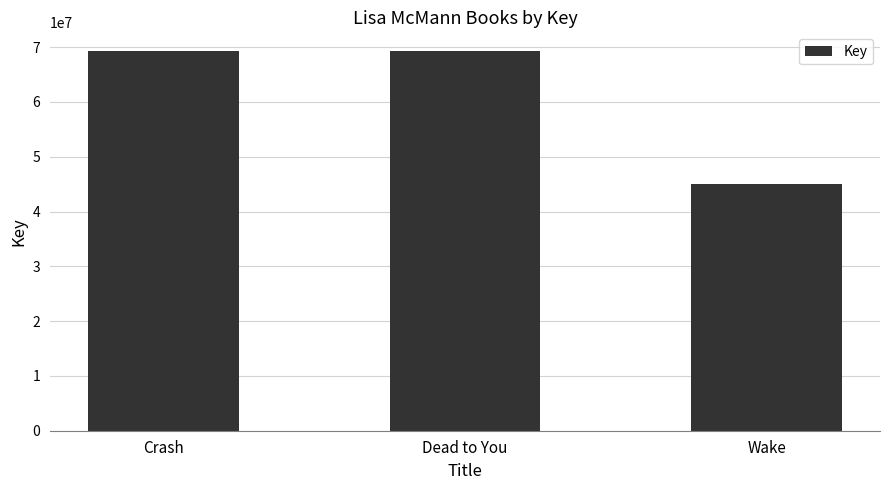

Which has a higher value, Wake or Crash?

Crash